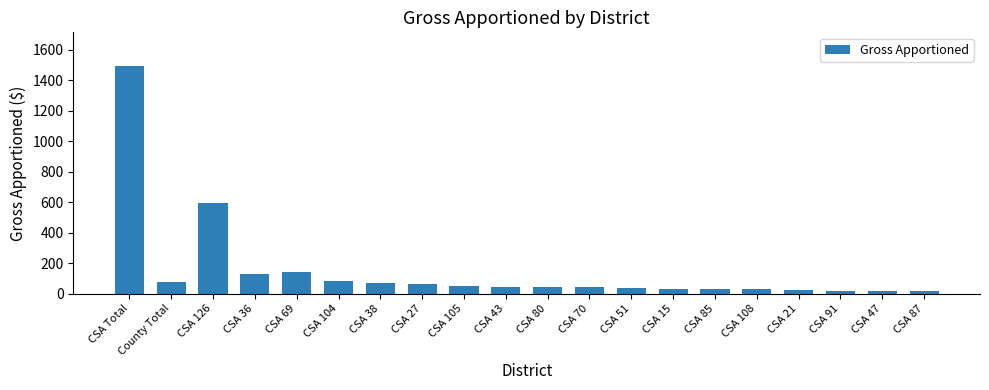

At which label is the value closest to 754?

CSA 126